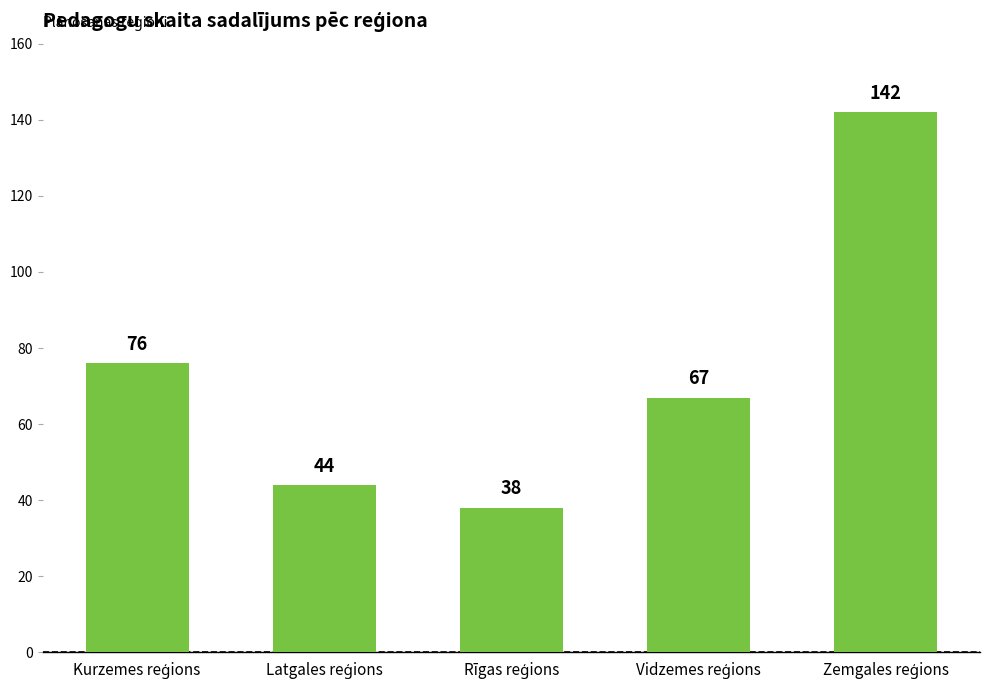

What is the value of the 3rd bar from the left?

38